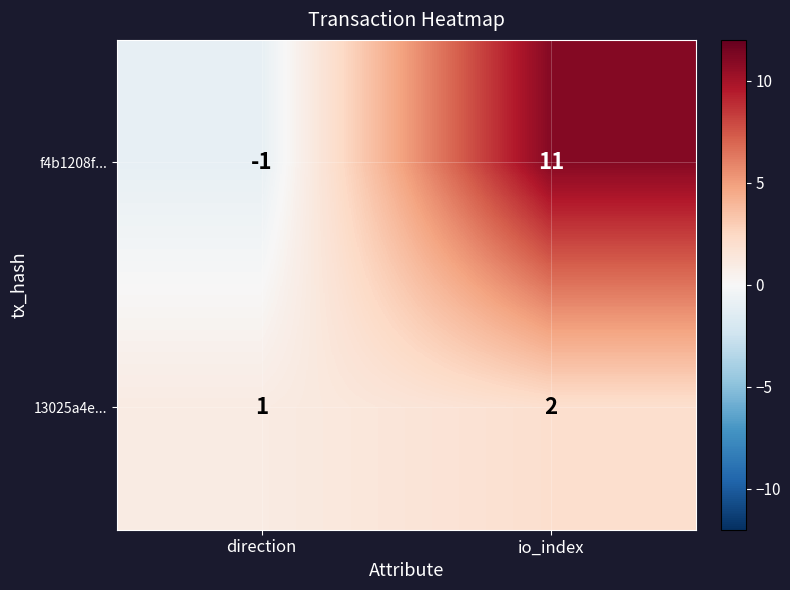

At how many categories does at least one series exceed 4?

1